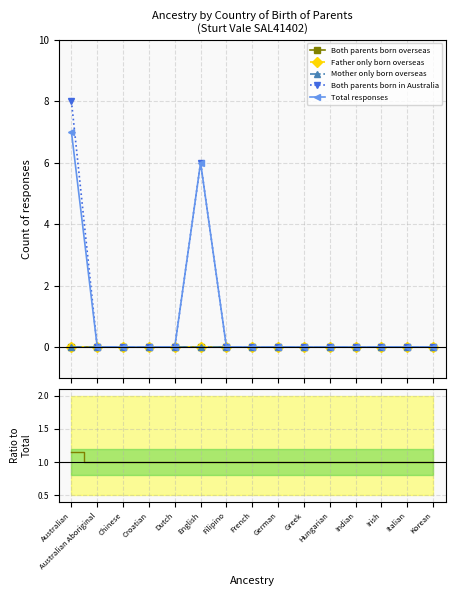

Is this an area chart (filled region under the line)?

No